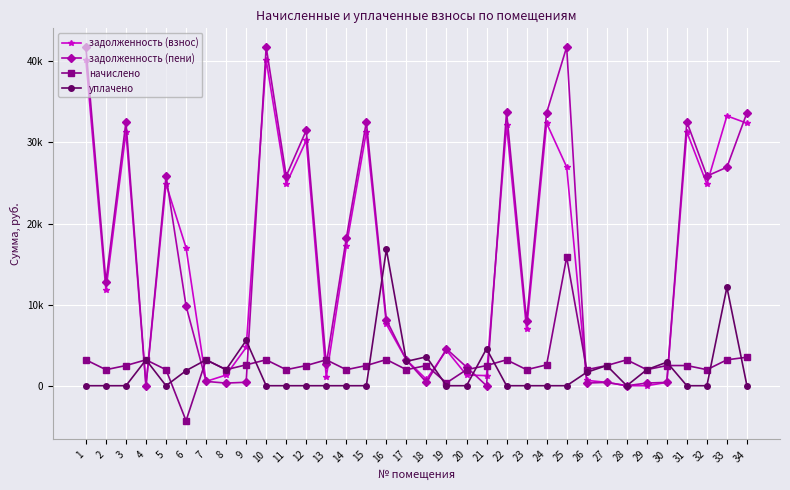

True or false: задолженность (взнос) and начислено intersect in this chart.

True